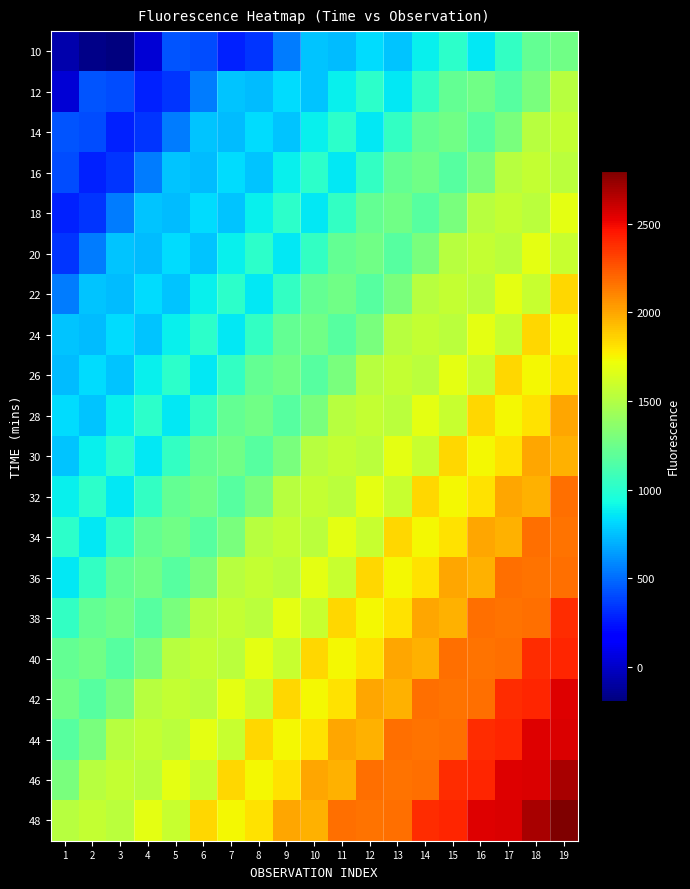

Rank the series by their maximum value, from lowest to highest.

10, 12, 14, 16, 18, 20, 22, 24, 26, 28, 30, 32, 34, 36, 38, 40, 42, 44, 46, 48